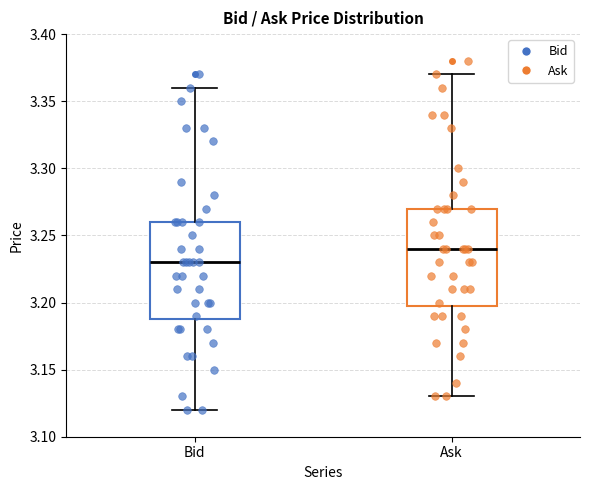

Where is the upper edge of the box for Bid on the y-axis? The values are not printed on the chart, so give them approximately, as read against the axis.

3.26